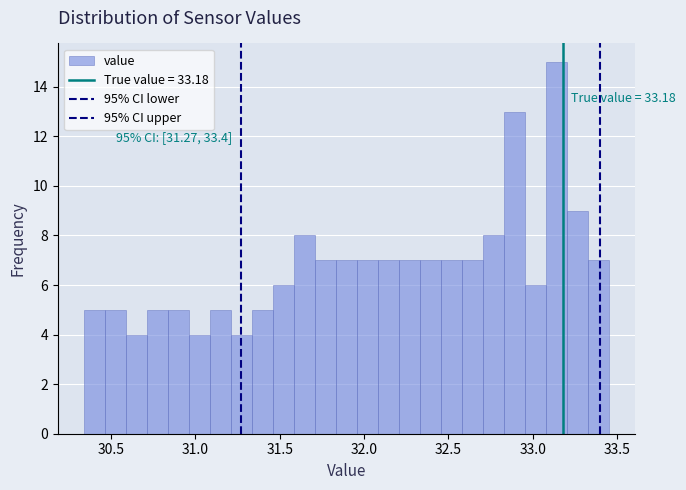

Around what value on the x-axis is the tallest bar? Give the approximate position of its centre, as read against the axis.

33.15